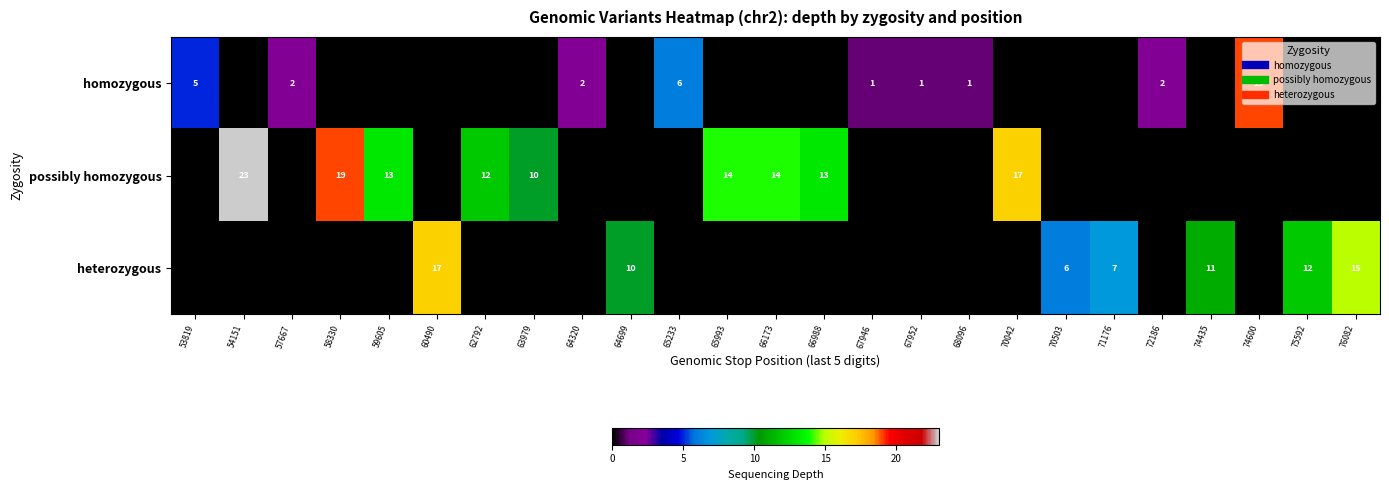

At how many categories does at least one series exceed 22?

1